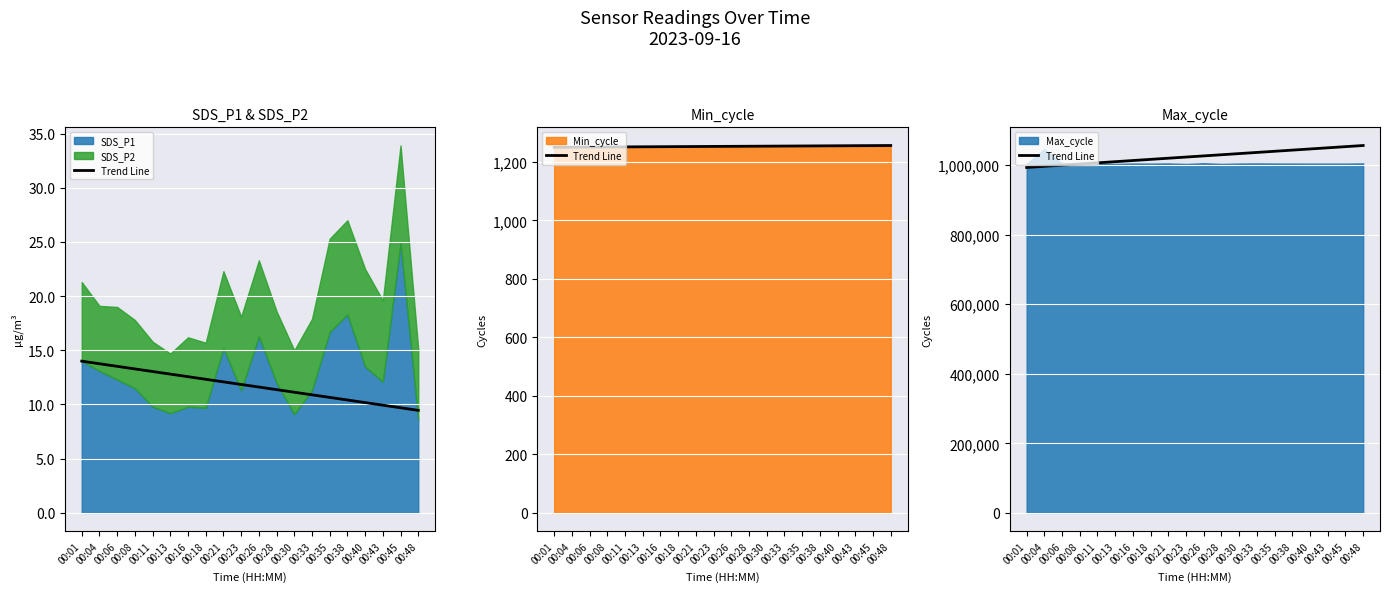

What is the value of the 18th point from the left?

1049992.6